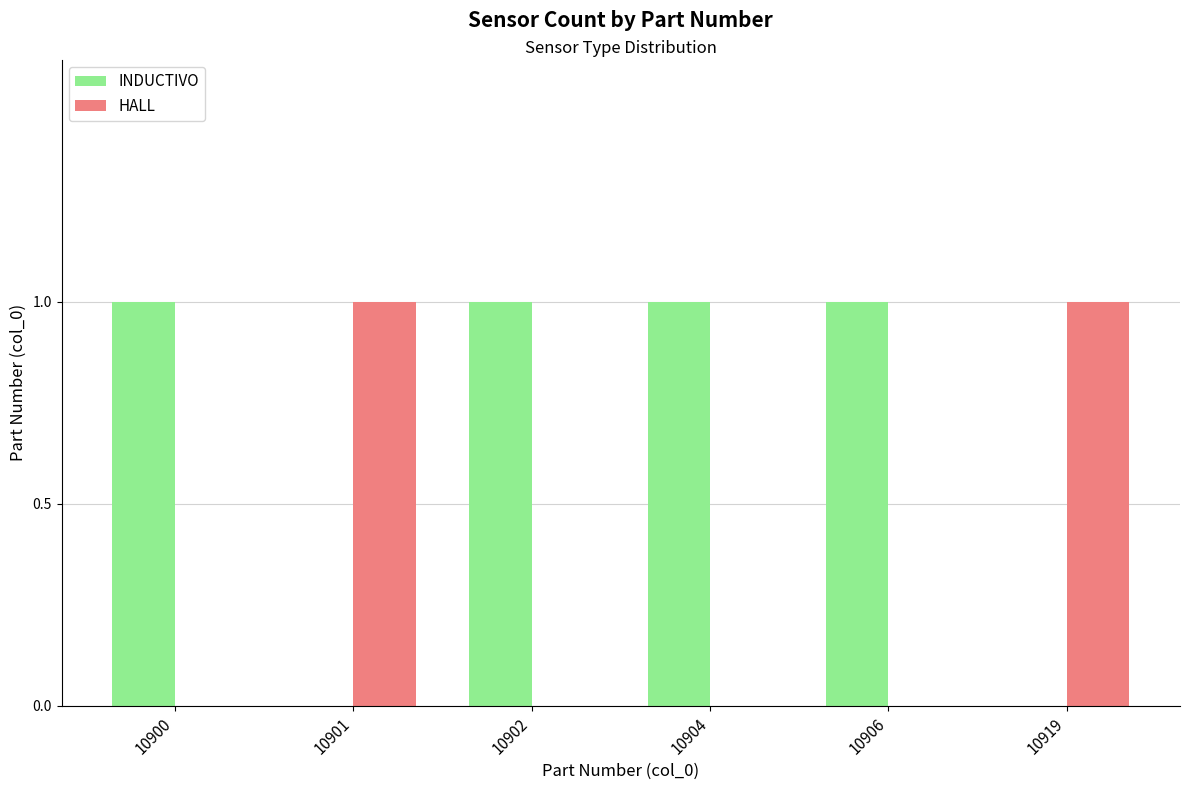

What is the total value across all series at 10904?

1